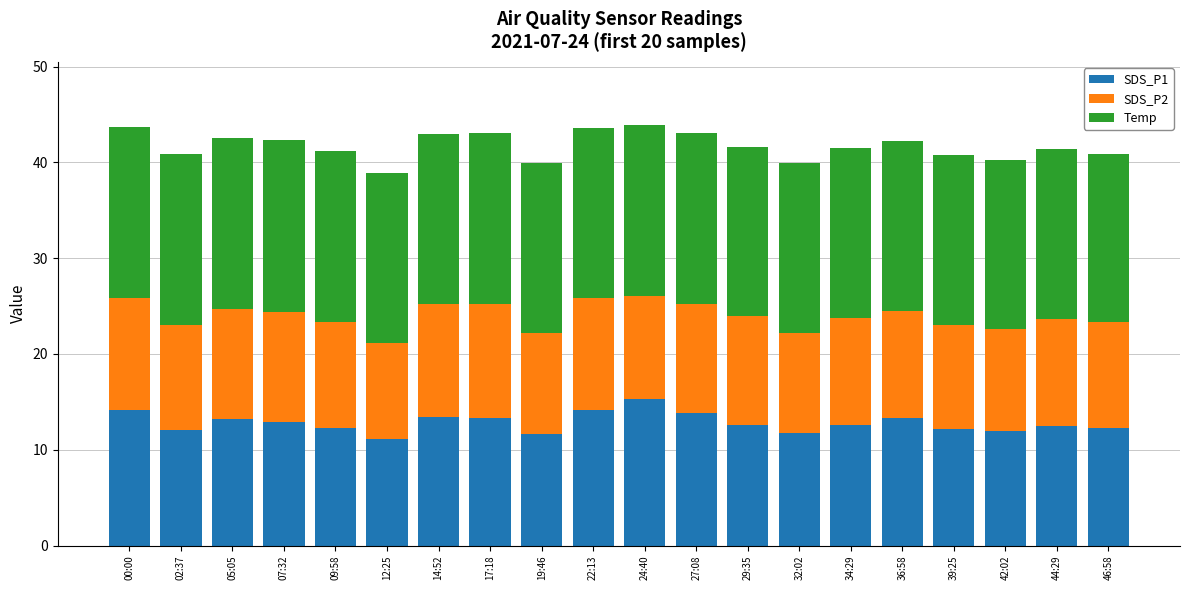

What is the sum of the SDS_P1 values at 24:40 and 09:58?

27.6